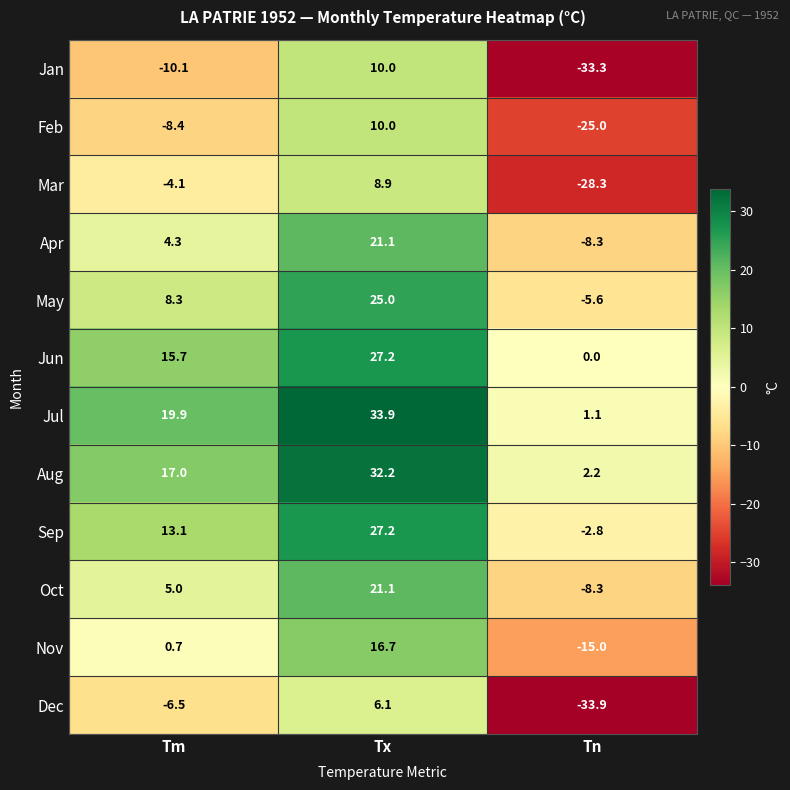

How many negative values does the Nov series have?

1